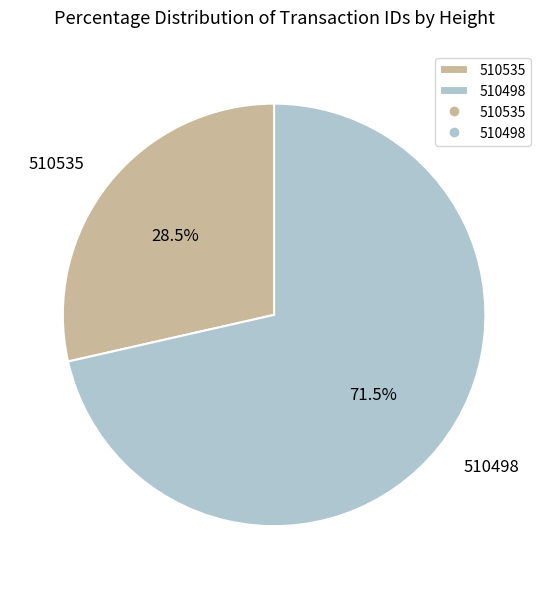

Rank the categories by value from highest to lowest.

510498, 510535